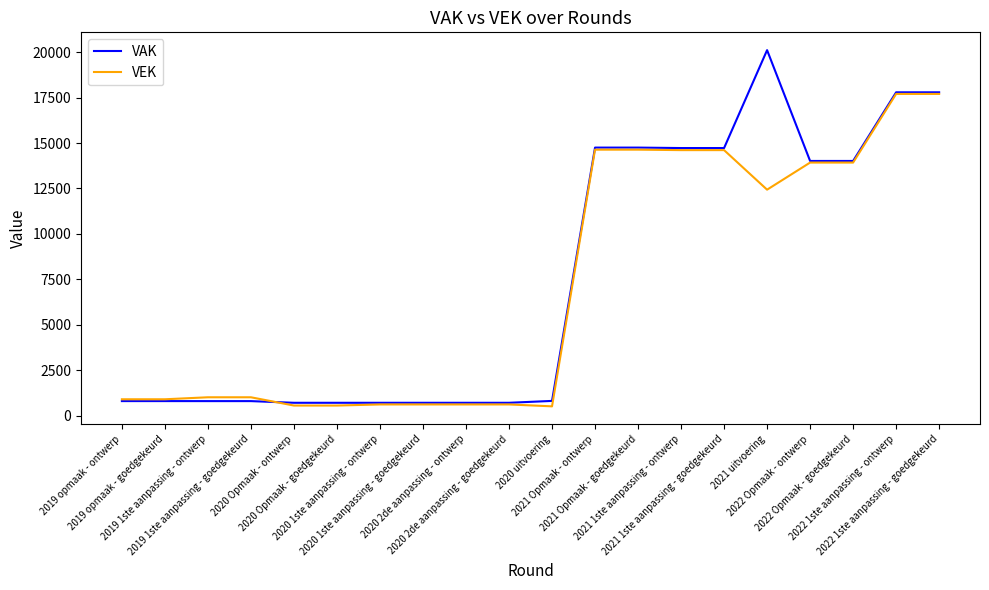

List the series in order of their peak value, highest first.

VAK, VEK